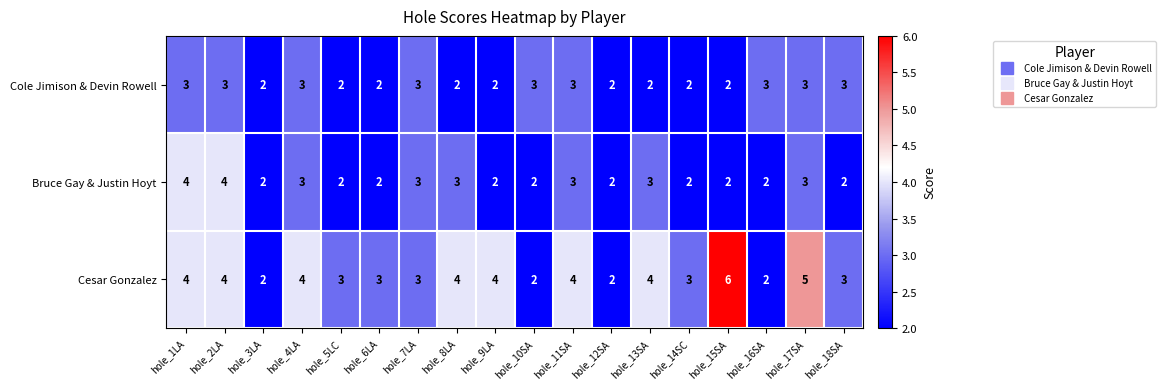

What is the difference between the second highest and second lowest values in the Cesar Gonzalez series?

3